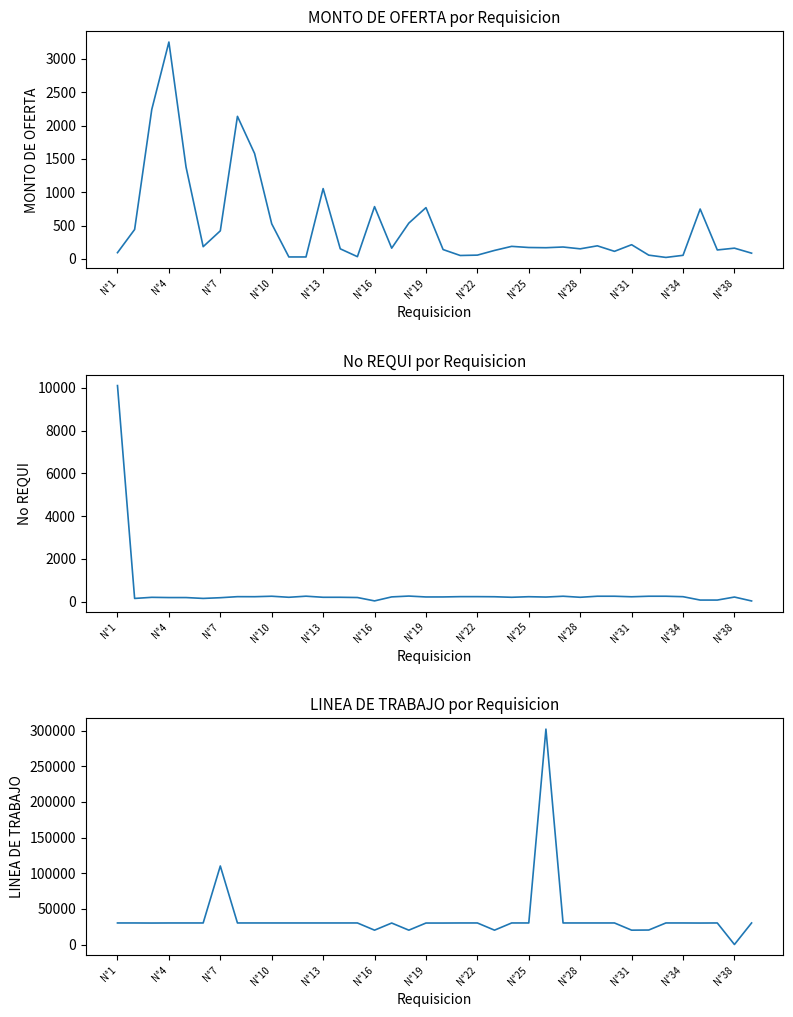

Where do LINEA DE TRABAJO and MONTO DE OFERTA first cross each other?

35 and 36